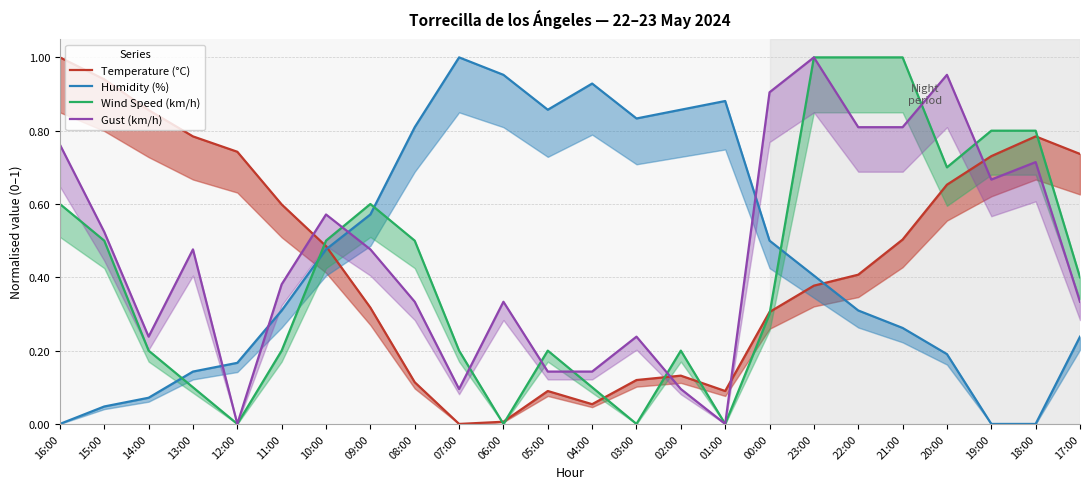

At 23:00, list the series in order from smallest to largest.

Temperature (°C), Humidity (%), Wind Speed (km/h), Gust (km/h)